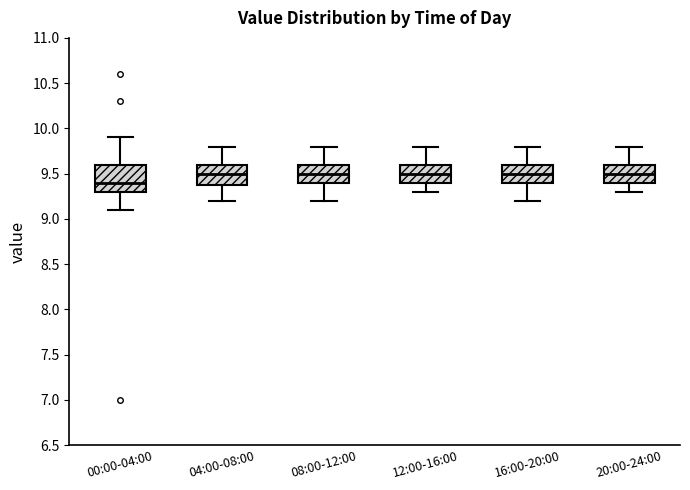

Which box is the tallest, from its lower edge to its upper edge?

00:00-04:00